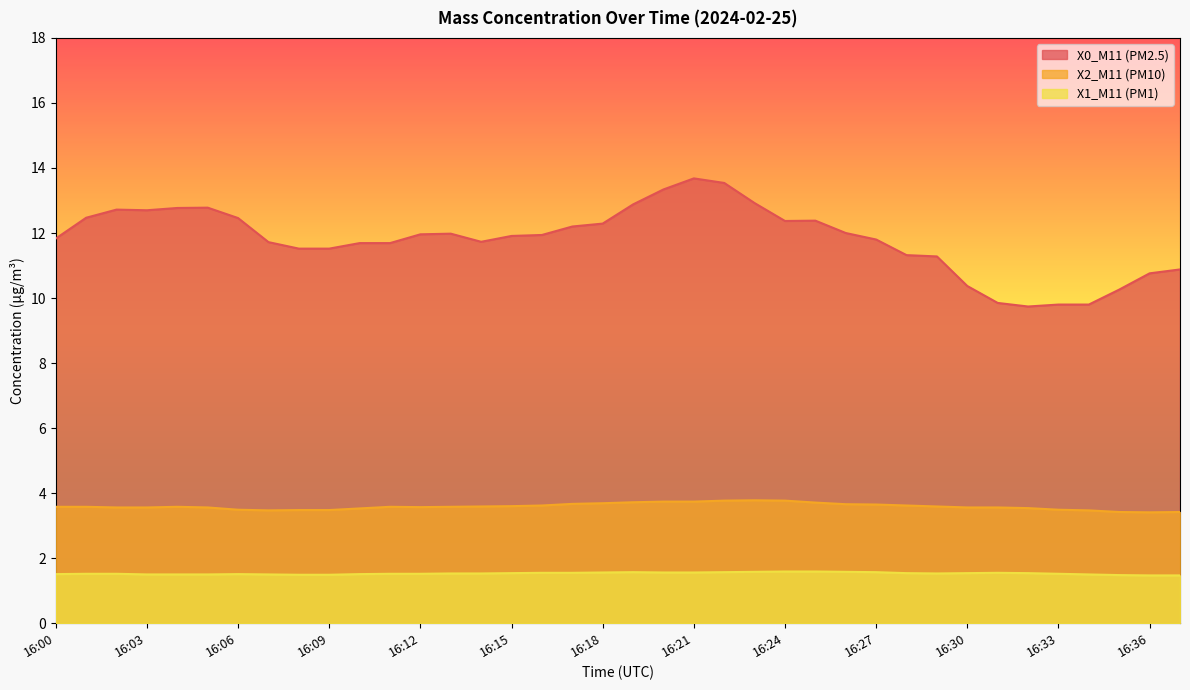

What is the approximate value of X1_M11 (PM1) at 16:05?

1.5